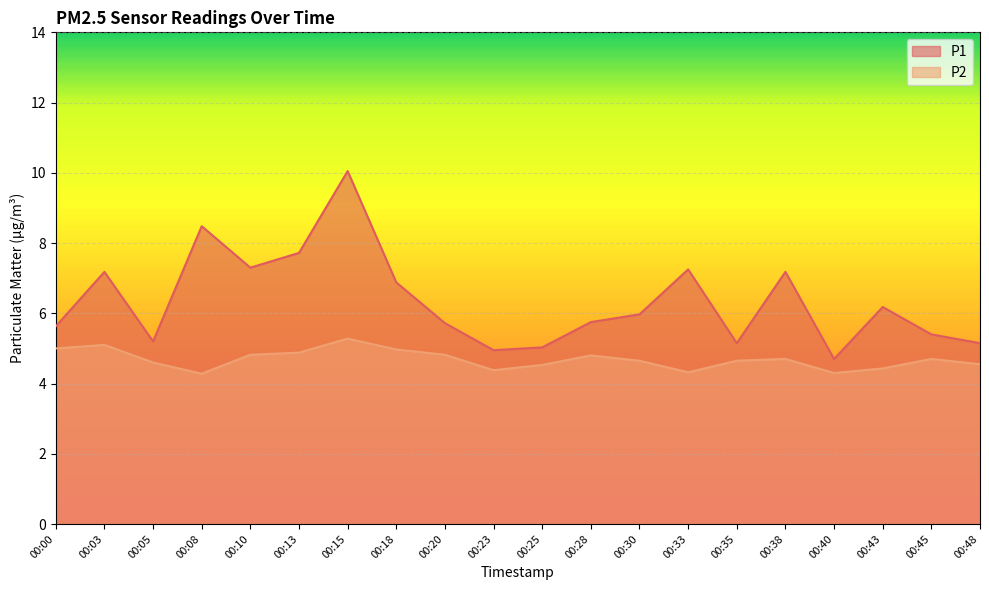

True or false: P1 and P2 cross at least once.

False